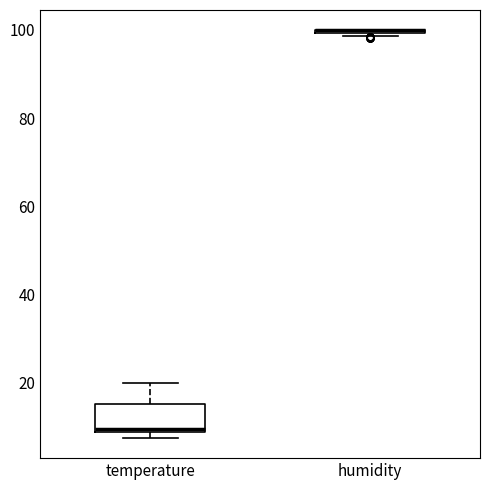

Reading left to right, transcribe this box plot: for each box, give where its median line is, the range the box spans, and where its two whiskers end, as read against the y-axis. The values are not printed on the chart, so give them approximately, as read against the axis.

temperature: median 10, box 8 to 16, whiskers 8 (just below the box's lower edge) to 20
humidity: box collapsed to a line at 100, whiskers 98 to 100